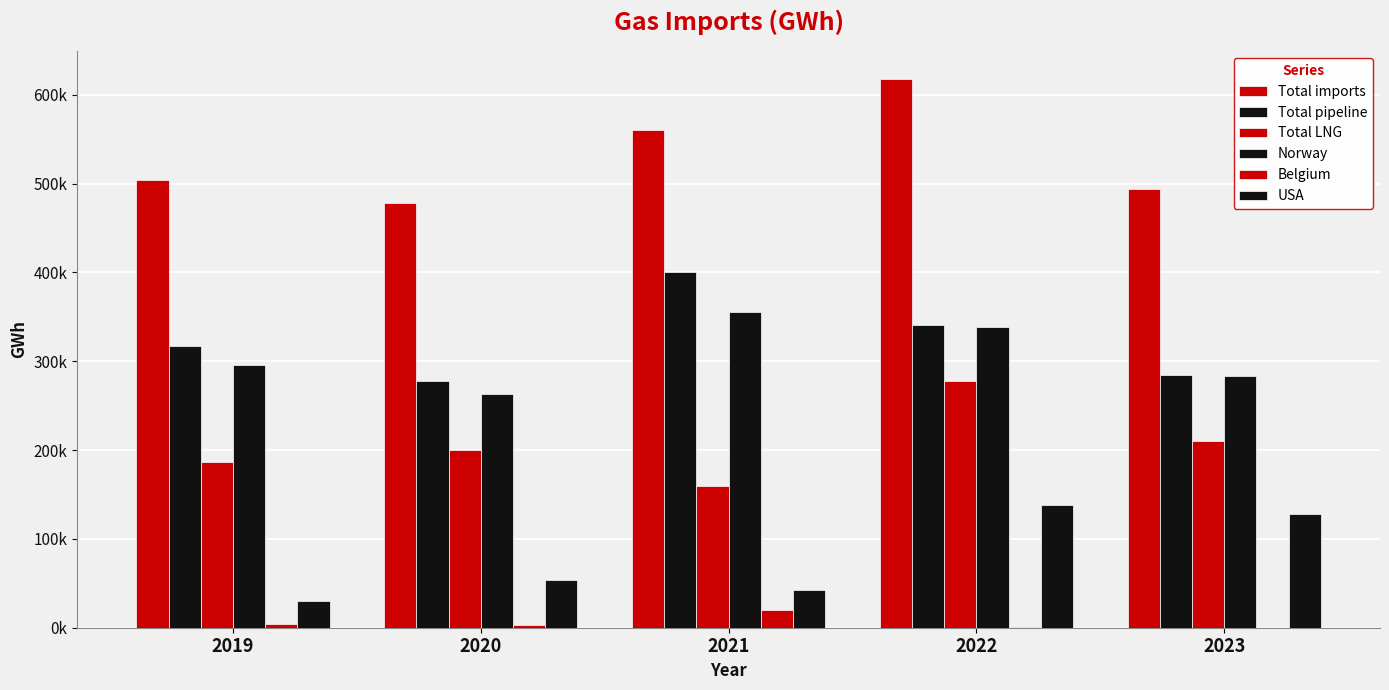

Does the chart contain stacked bars?

No